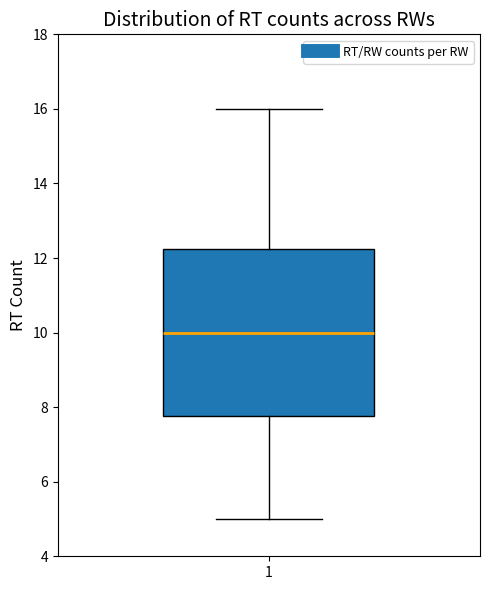

Transcribe this box plot: give where the median line is, the range the box spans, and where the two whiskers end, as read against the y-axis. The values are not printed on the chart, so give them approximately, as read against the axis.

median 10.0, box 7.8 to 12.2, whiskers 5.0 to 16.0